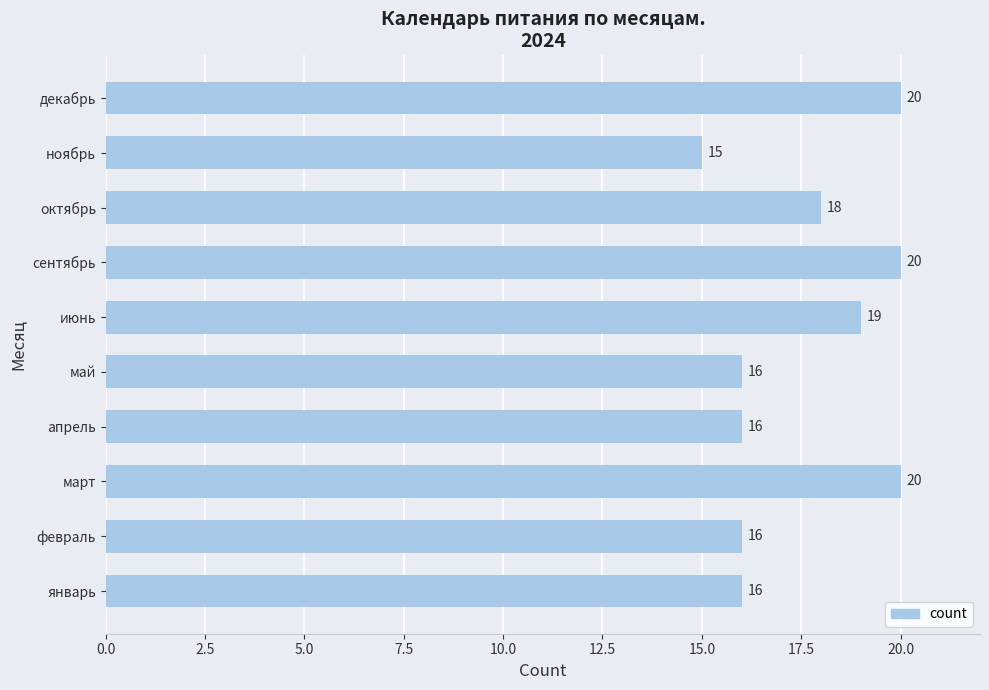

Read the value at июнь.

19